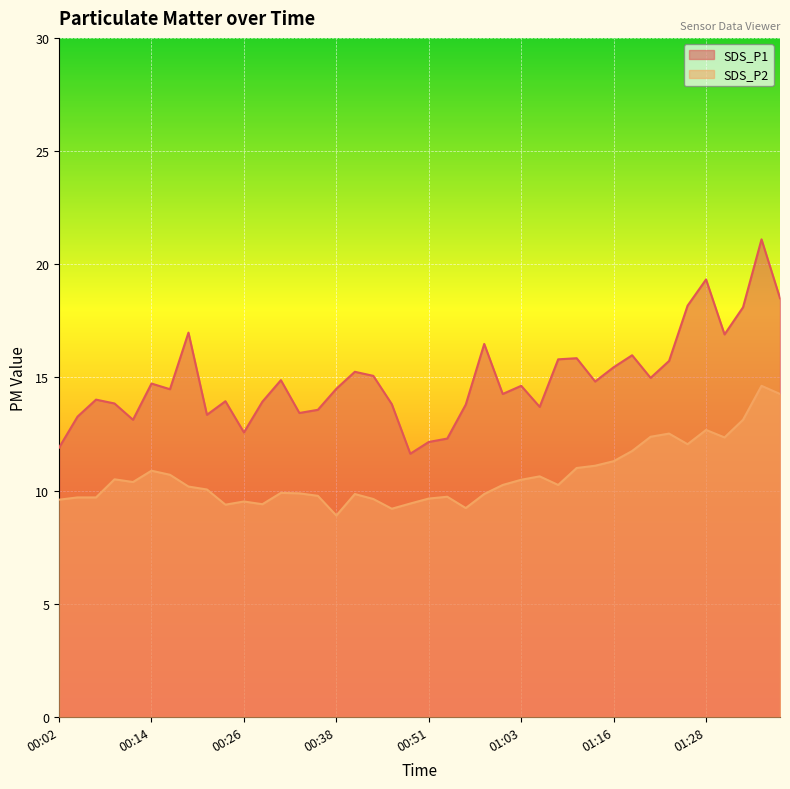

How many lines are shown in the chart?

2